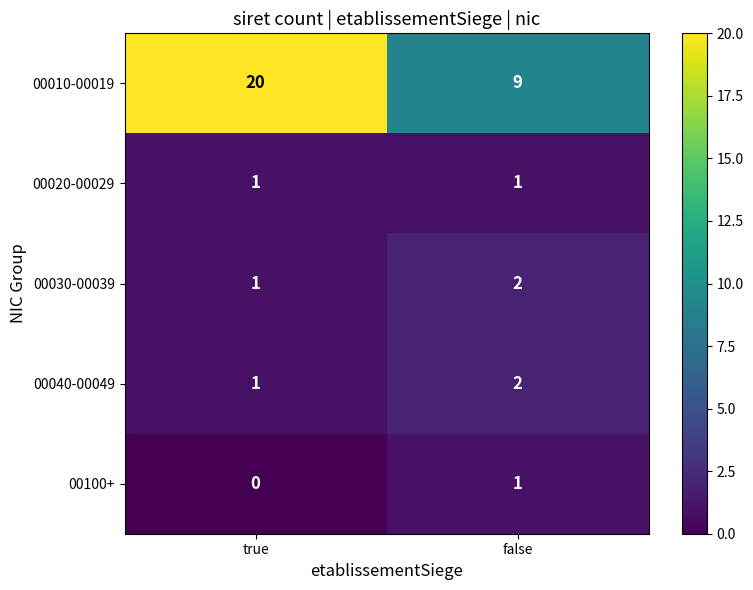

At which category is the sum across all series the highest?

true